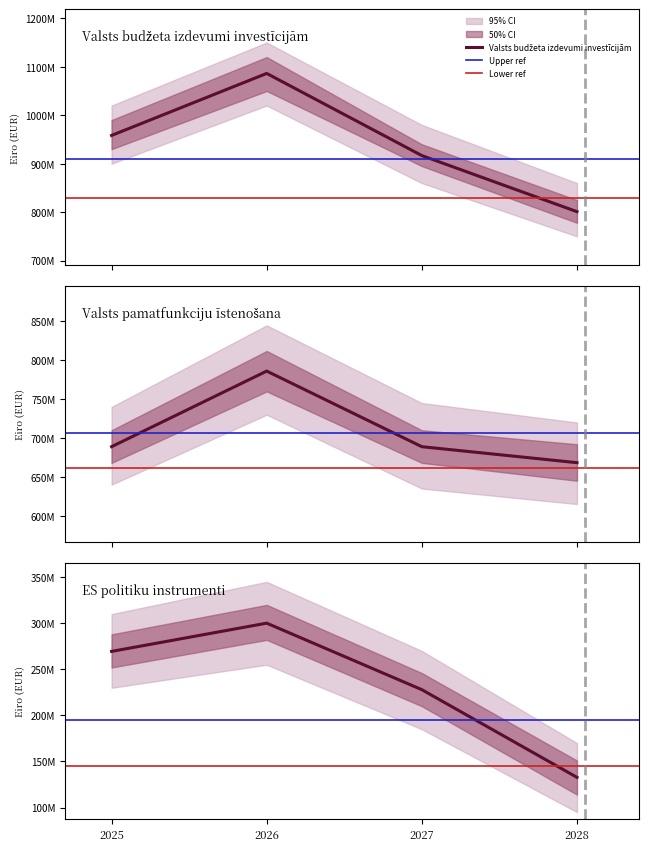

Does the chart have visible grid lines?

No